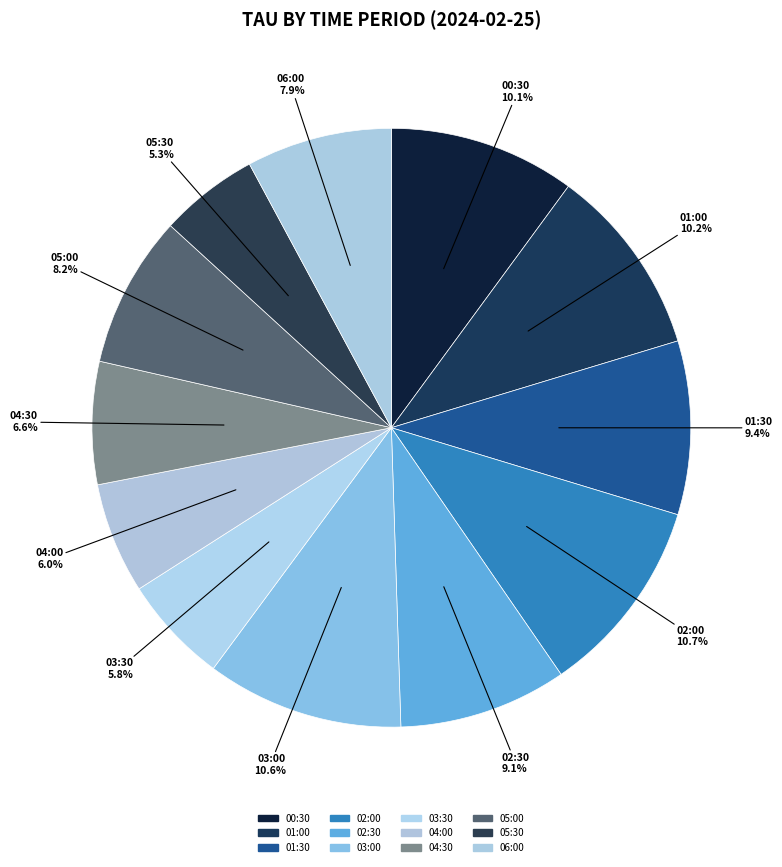

Does 04:30 represent more than half of the total?

No